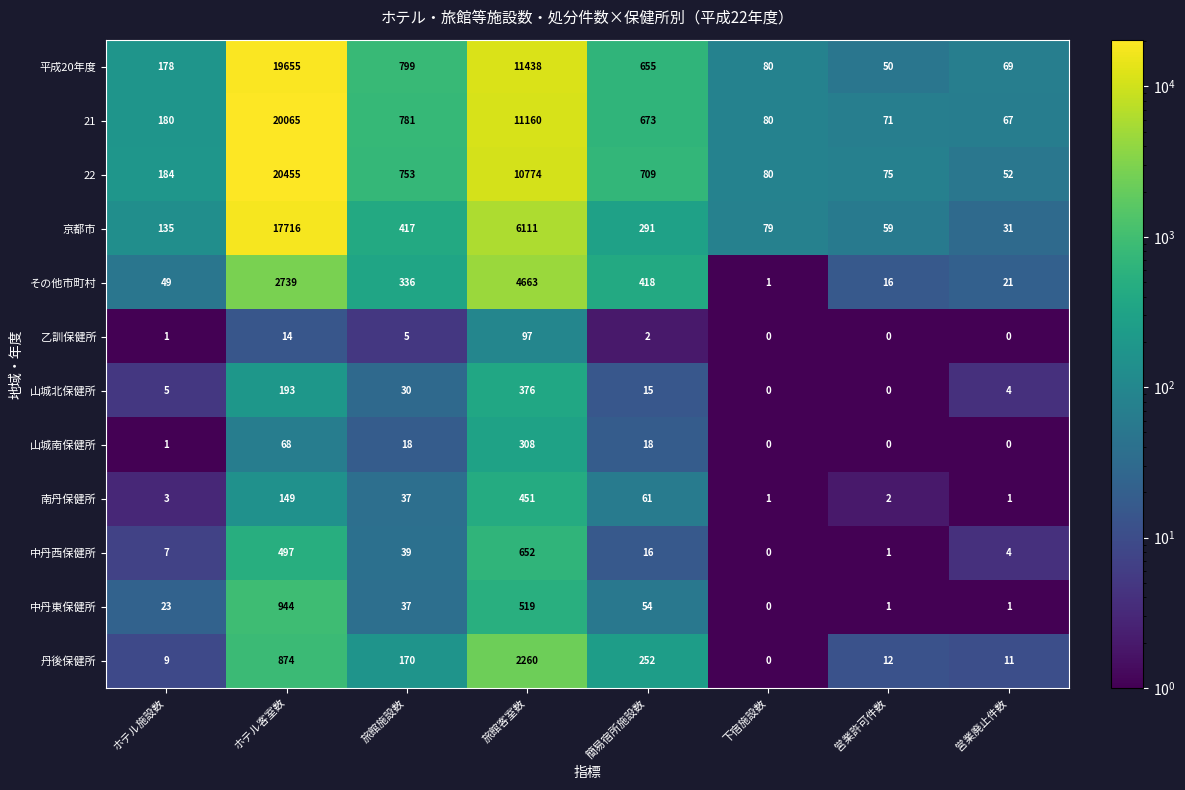

At which label does 21 first exceed 673?

ホテル客室数